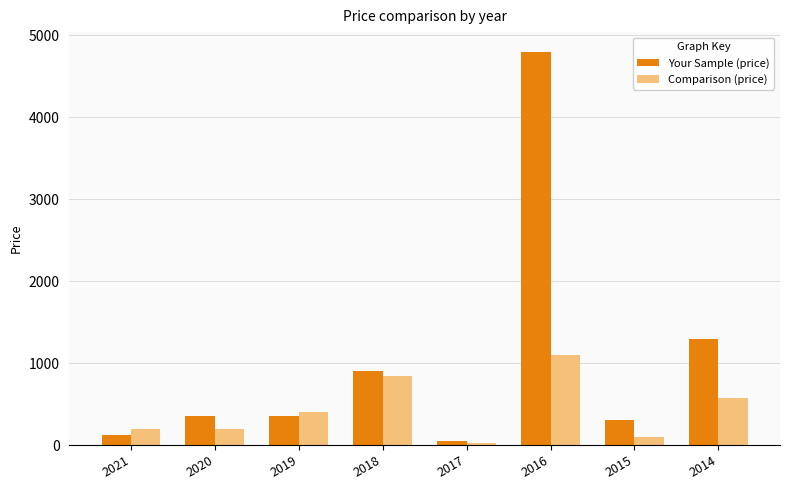

Is the value of Comparison (price) at 2019 greater than the value of Your Sample (price) at 2015?

Yes